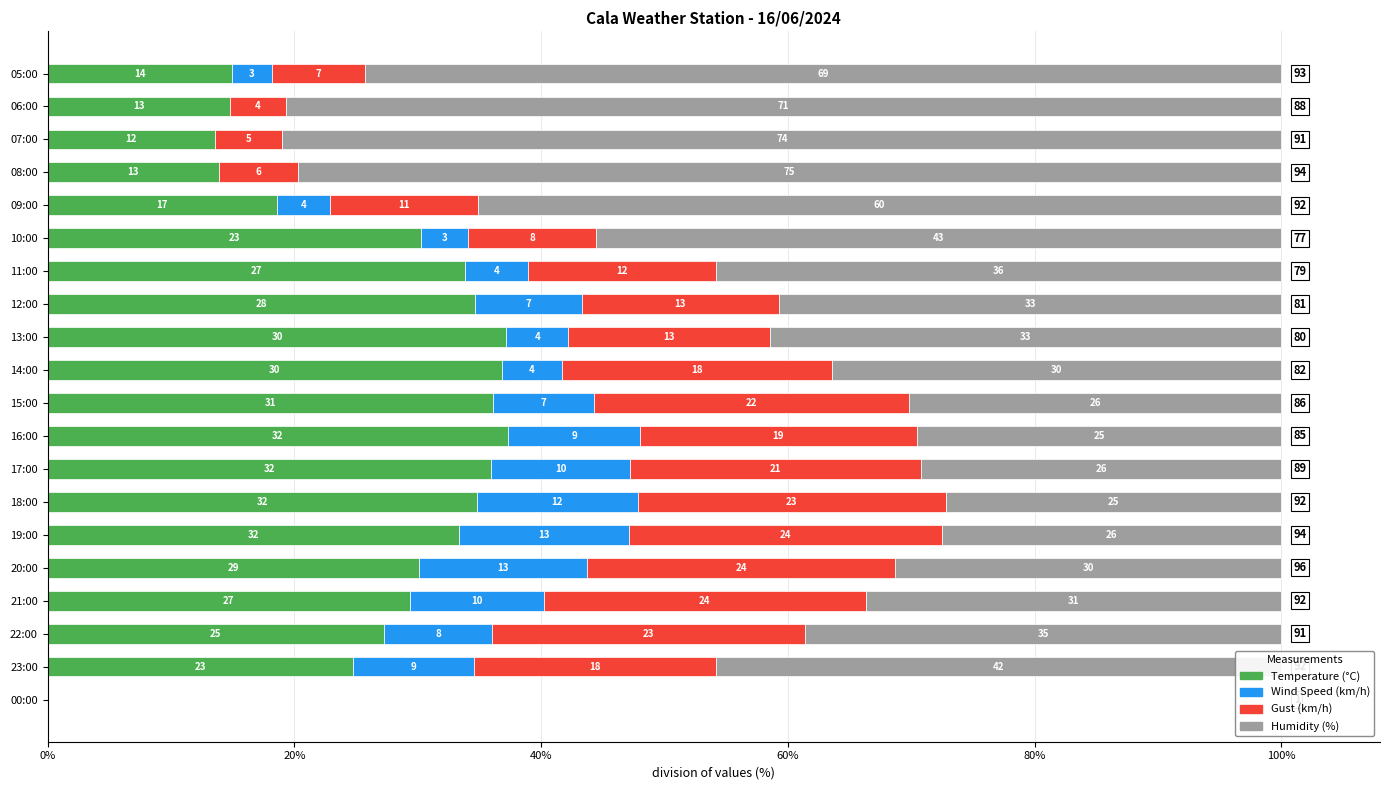

What are all the series names shown in the legend?

Temperature (°C), Wind Speed (km/h), Gust (km/h), Humidity (%)